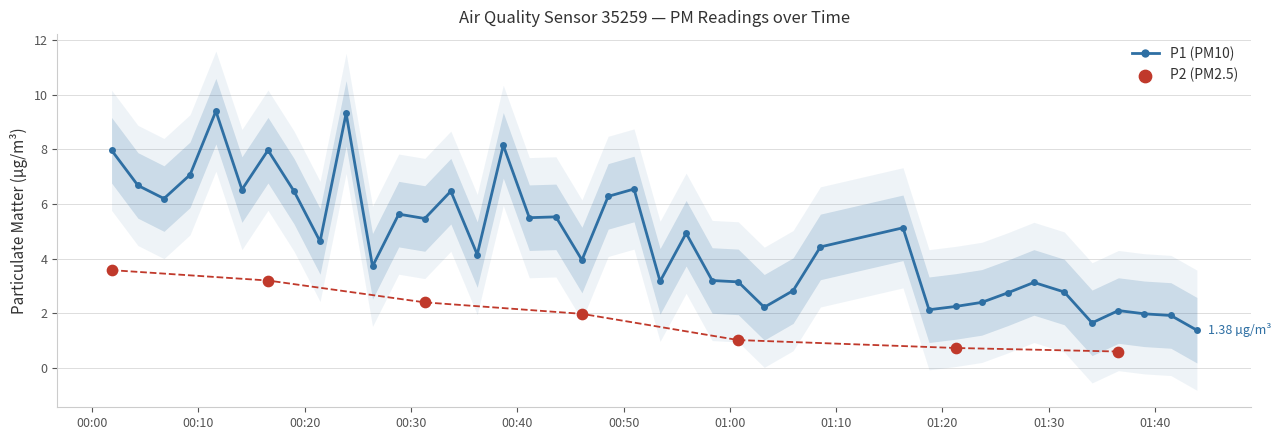

Between 2023-07-29T00:43:38 and 2023-07-29T00:31:18, which is larger?

2023-07-29T00:43:38